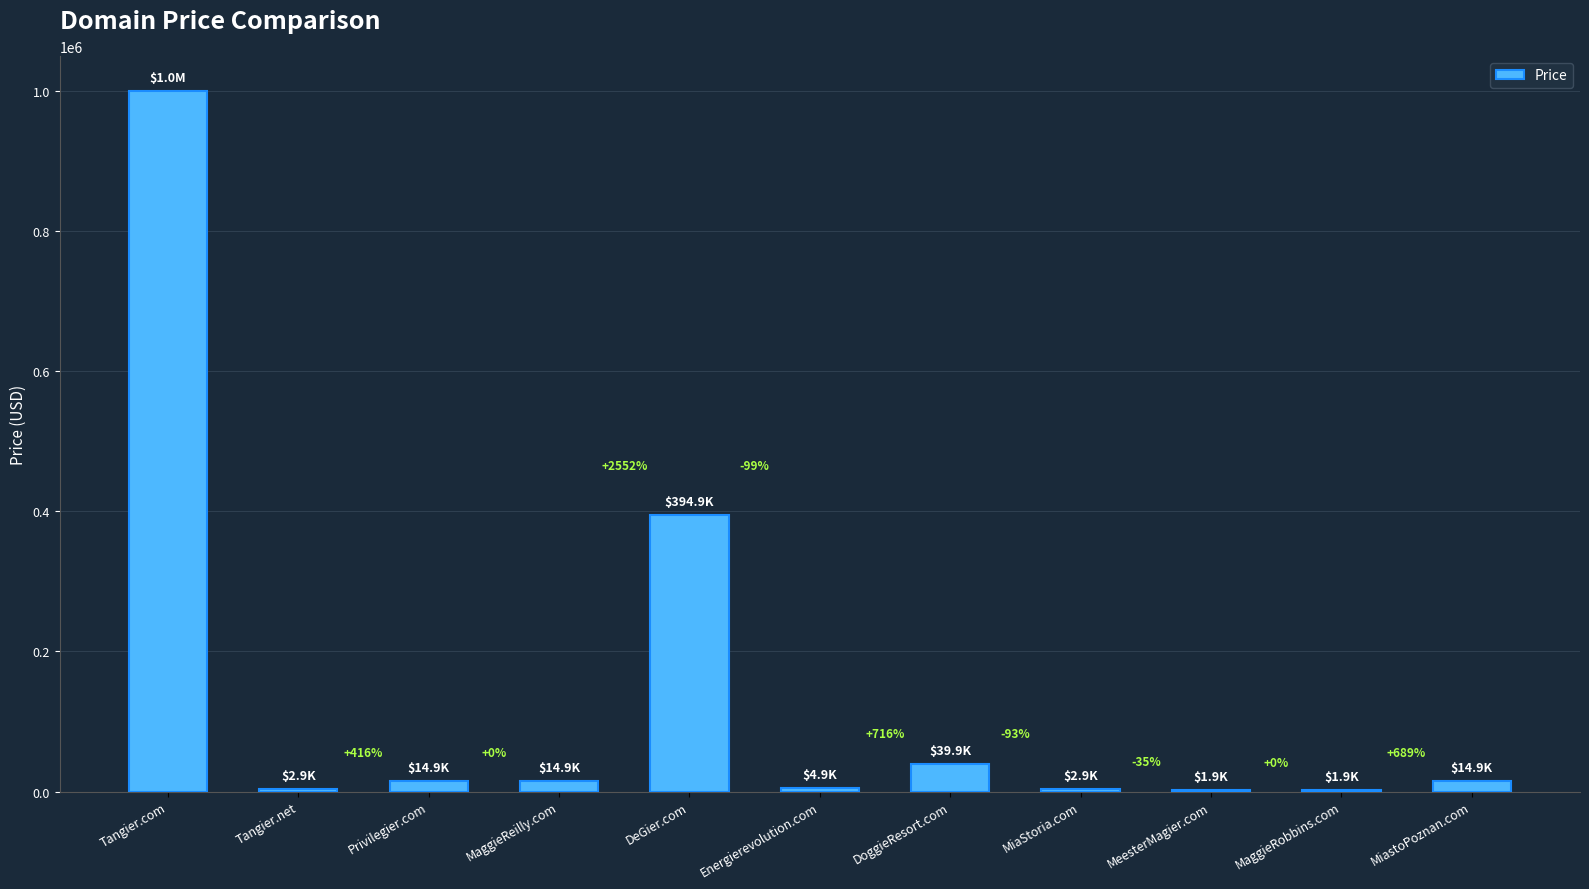

What is the average value?

135807